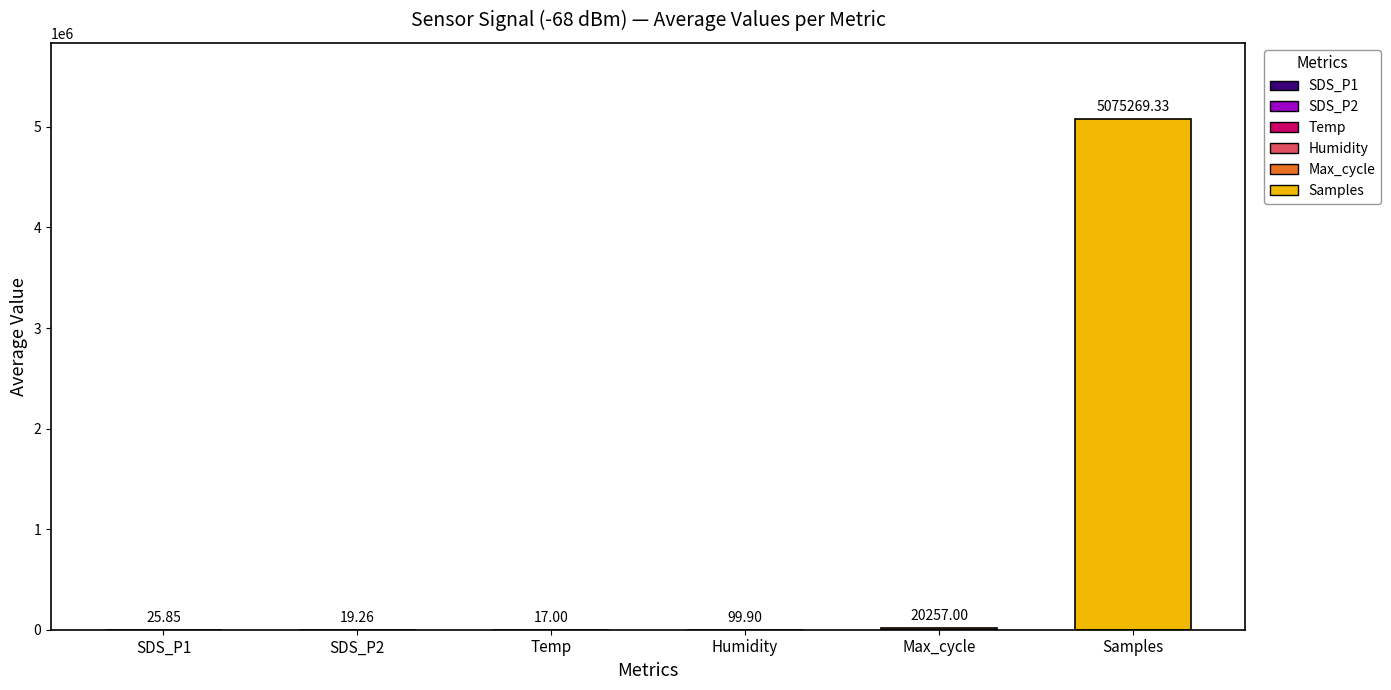

True or false: Max_cycle has a value of 33933.9 at SDS_P2.

False